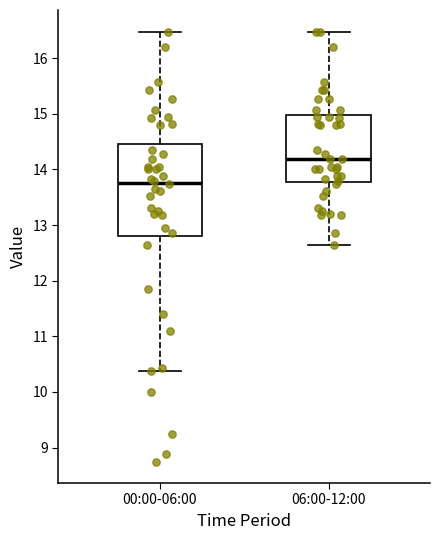

Reading left to right, transcribe this box plot: for each box, give where its median line is, the range the box spans, and where its two whiskers end, as read against the y-axis. The values are not printed on the chart, so give them approximately, as read against the axis.

00:00-06:00: median 13.8, box 12.8 to 14.5, whiskers 10.4 to 16.5
06:00-12:00: median 14.2, box 13.8 to 15.0, whiskers 12.7 to 16.5